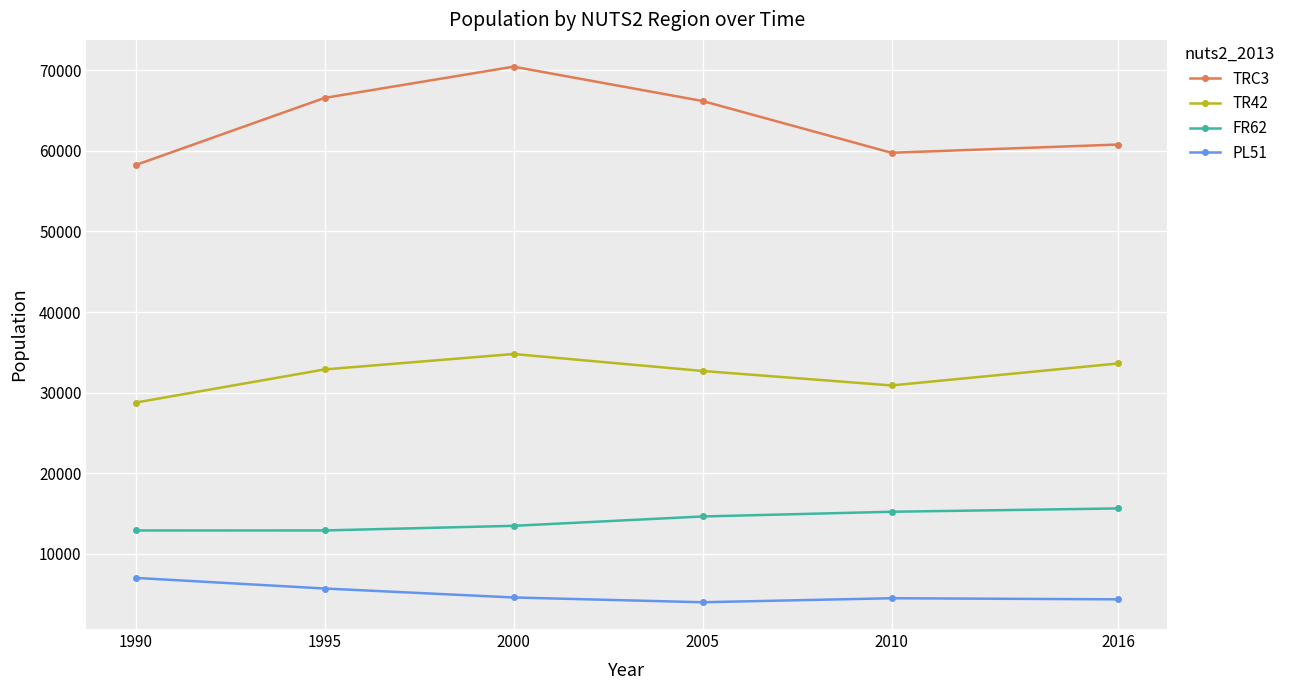

True or false: TRC3 has more than 2 interior local peaks.

False